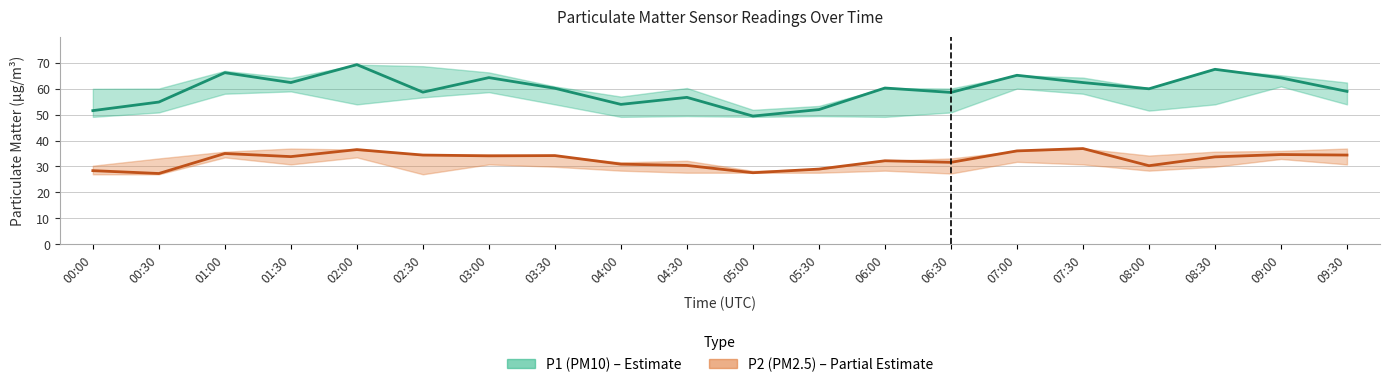

Read the P1 (PM10) value at 07:30.

62.3